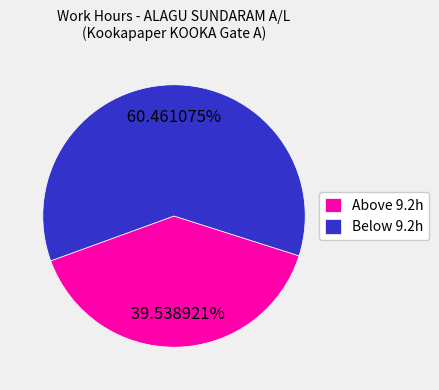

Combined, do Below 9.2h and Above 9.2h account for over 50%?

Yes